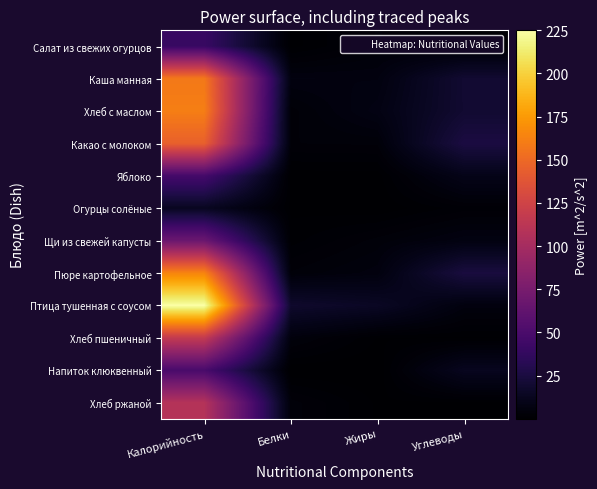

Reading left to right, transcribe all the data shown in this chart.

Салат из свежих огурцов: Калорийность=40.4	Белки=0.5	Жиры=3.6	Углеводы=1.4
Каша манная: Калорийность=158.6	Белки=6.2	Жиры=6.1	Углеводы=19.7
Хлеб с маслом: Калорийность=161.3	Белки=3.1	Жиры=7.6	Углеводы=19.6
Какао с молоком: Калорийность=145.2	Белки=3.5	Жиры=3.7	Углеводы=25.5
Яблоко: Калорийность=47.0	Белки=0.4	Жиры=0.4	Углеводы=9.8
Огурцы солёные: Калорийность=13.2	Белки=0.7	Жиры=0.1	Углеводы=2.3
Щи из свежей капусты: Калорийность=67.8	Белки=1.4	Жиры=3.9	Углеводы=6.8
Пюре картофельное: Калорийность=164.7	Белки=3.7	Жиры=5.8	Углеводы=24.5
Птица тушенная с соусом: Калорийность=225.0	Белки=17.9	Жиры=14.6	Углеводы=5.6
Хлеб пшеничный: Калорийность=117.0	Белки=4.9	Жиры=0.8	Углеводы=0.8
Напиток клюквенный: Калорийность=49.0	Белки=0.1	Жиры=0.0	Углеводы=12.4
Хлеб ржаной: Калорийность=108.6	Белки=4.0	Жиры=0.7	Углеводы=0.7